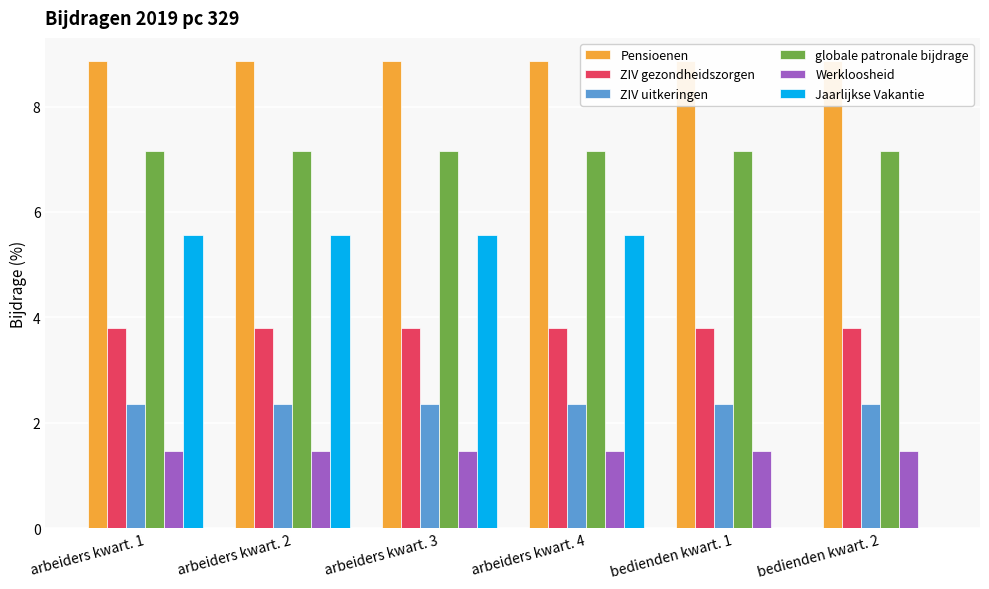

How many bars are there in each group?

6